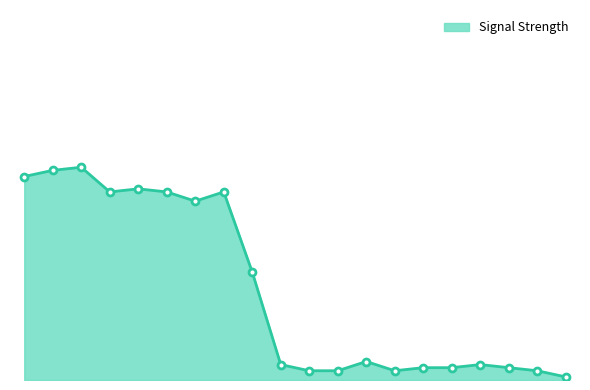

Does the chart display data point markers on the line(s)?

No